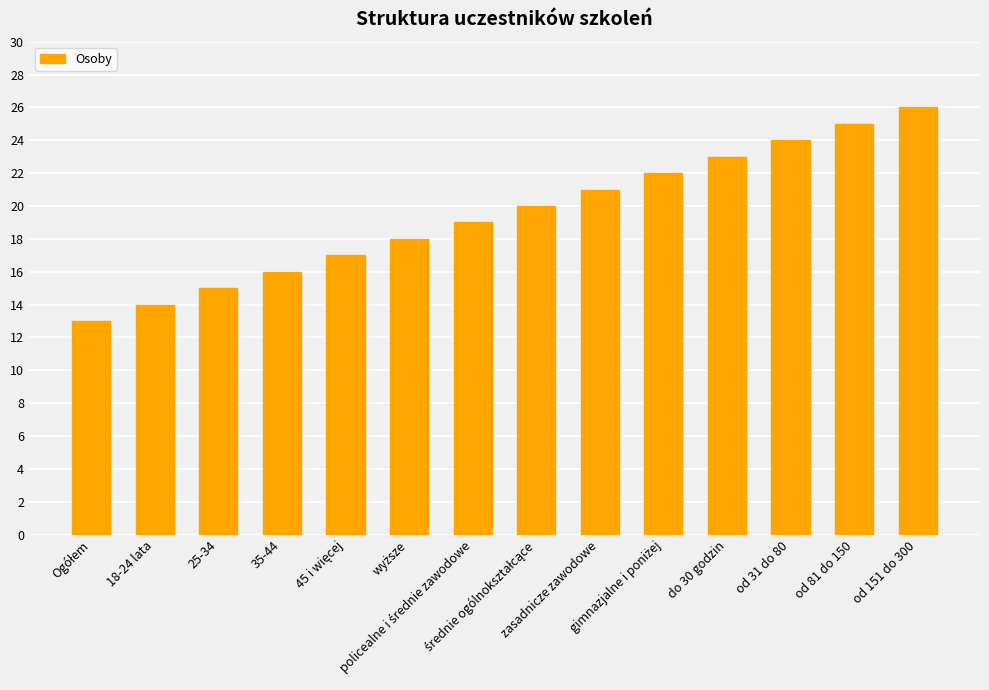

What is the value of the 11th bar from the left?

23